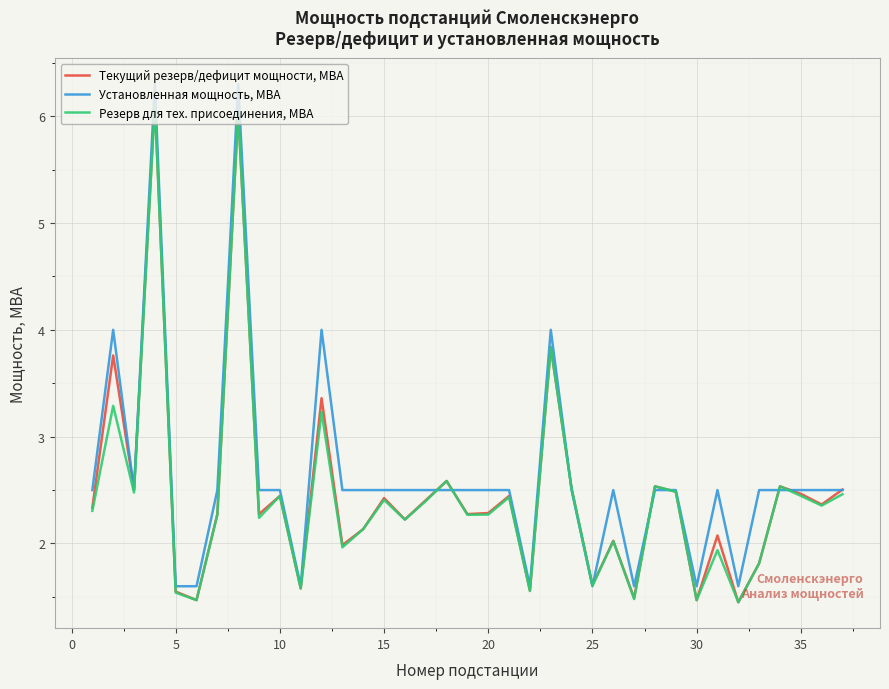

What is the maximum value for Установленная мощность, МВА?

6.3